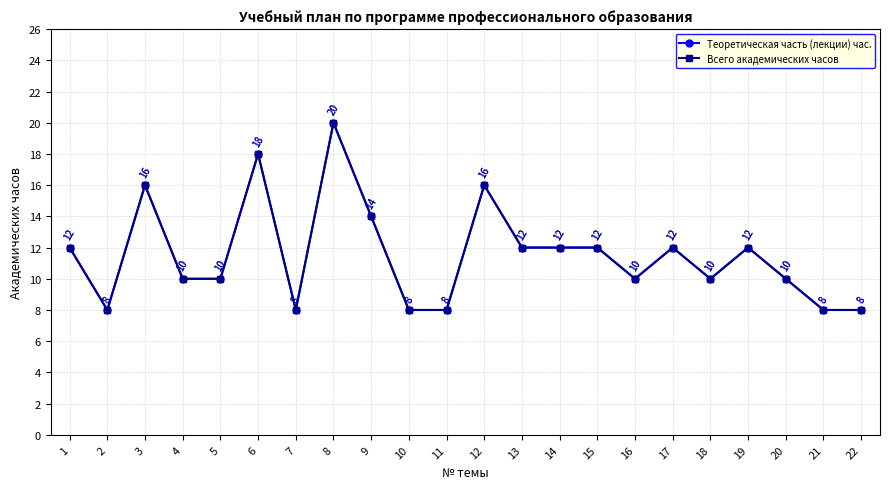

In Всего академических часов, how many points are lower than both neighbors (excluding endpoints)?

4